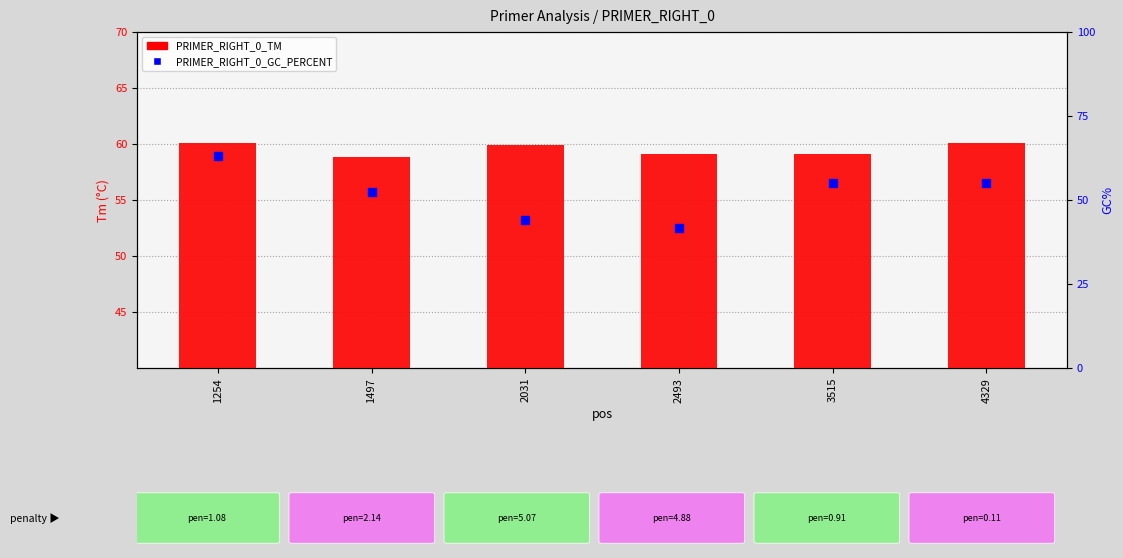

Which series reaches the minimum Y coordinate?

PRIMER_RIGHT_0_GC_PERCENT